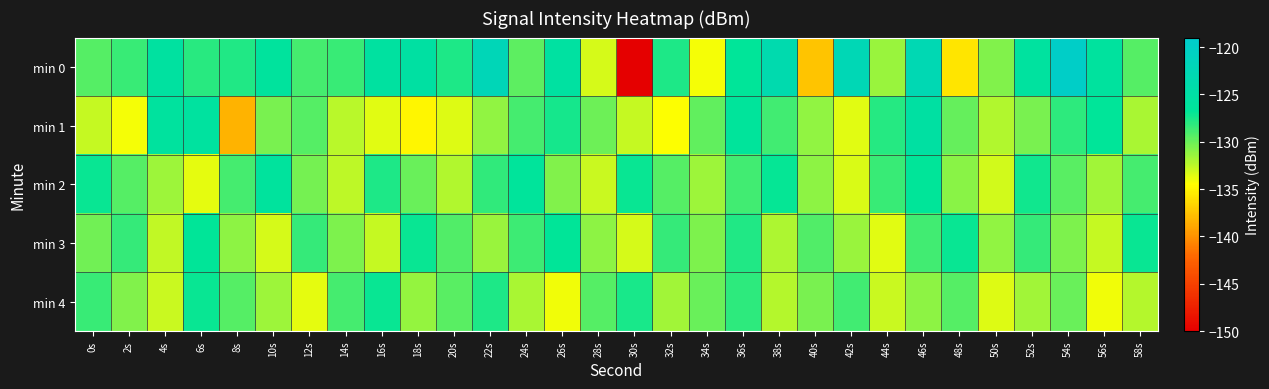

What is the difference between the highest and lowest values at 58s?

5.3